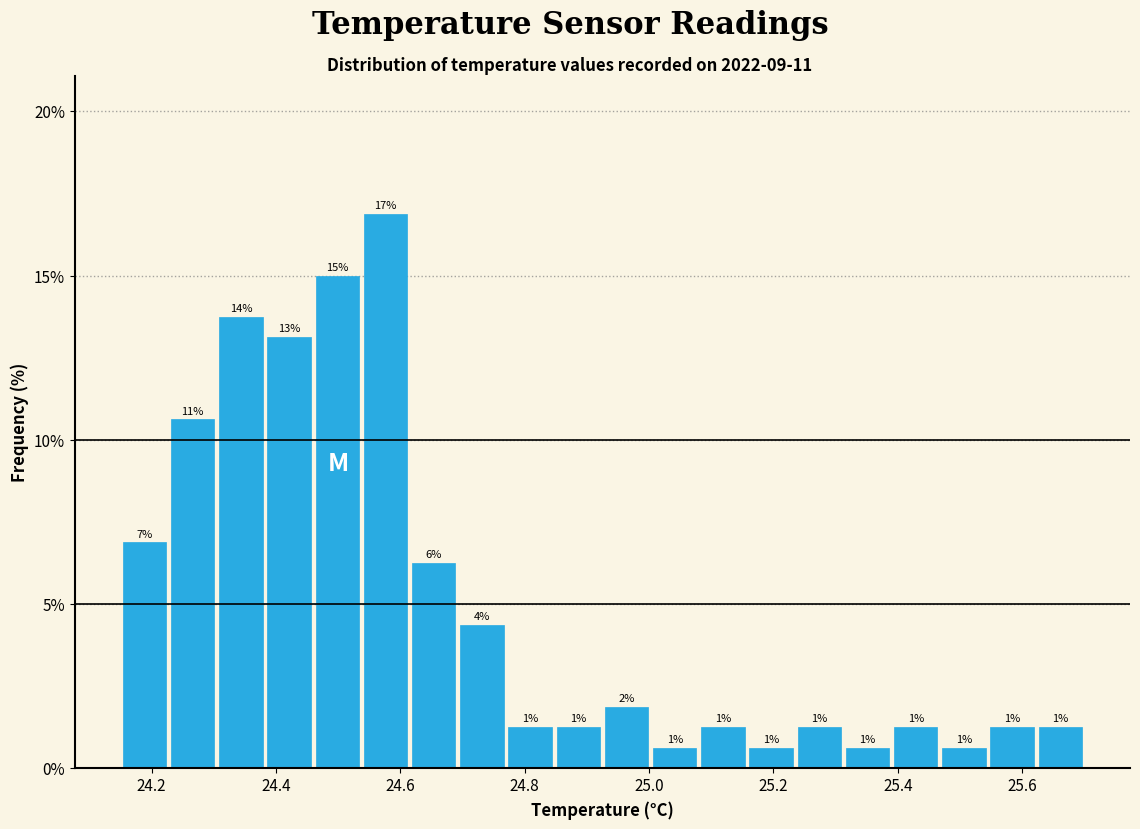

Around what value on the x-axis is the tallest bar? Give the approximate position of its centre, as read against the axis.

24.58